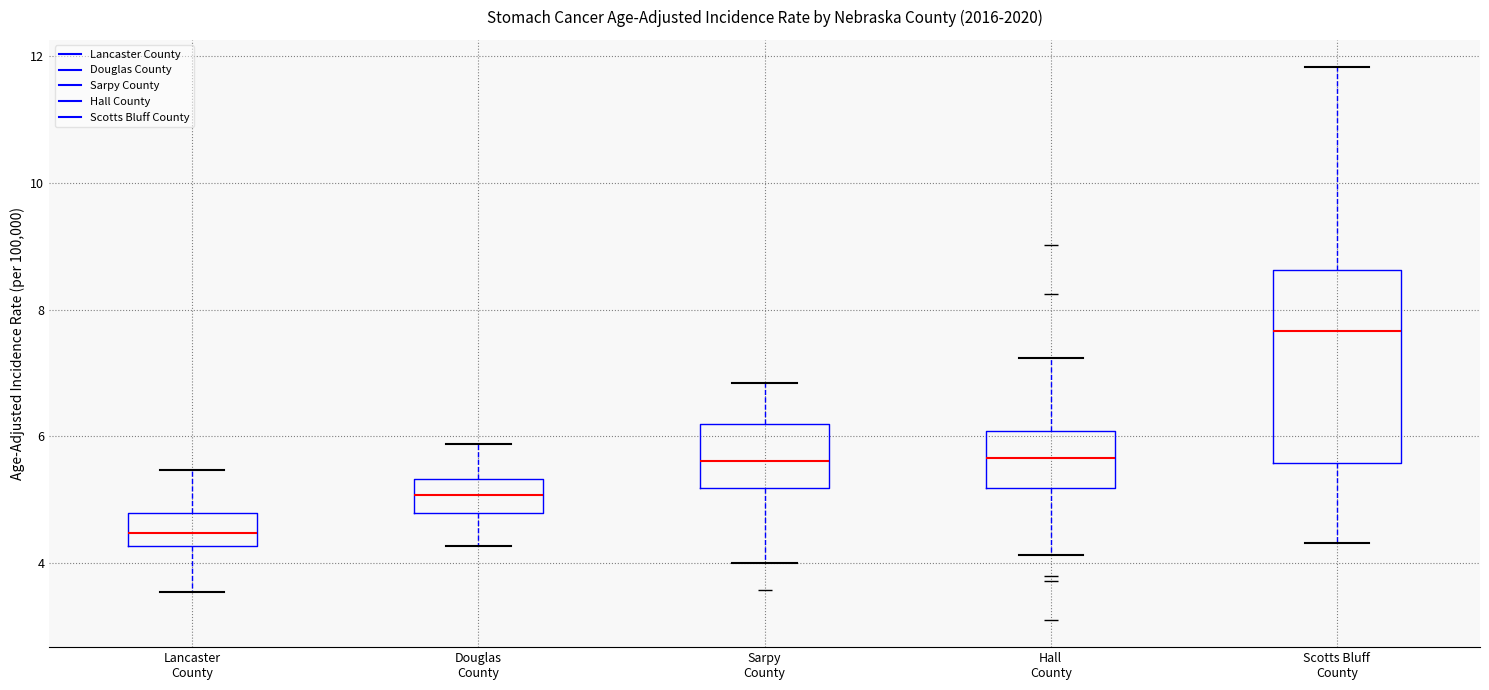

Where is the upper edge of the box for Lancaster County on the y-axis? The values are not printed on the chart, so give them approximately, as read against the axis.

4.8